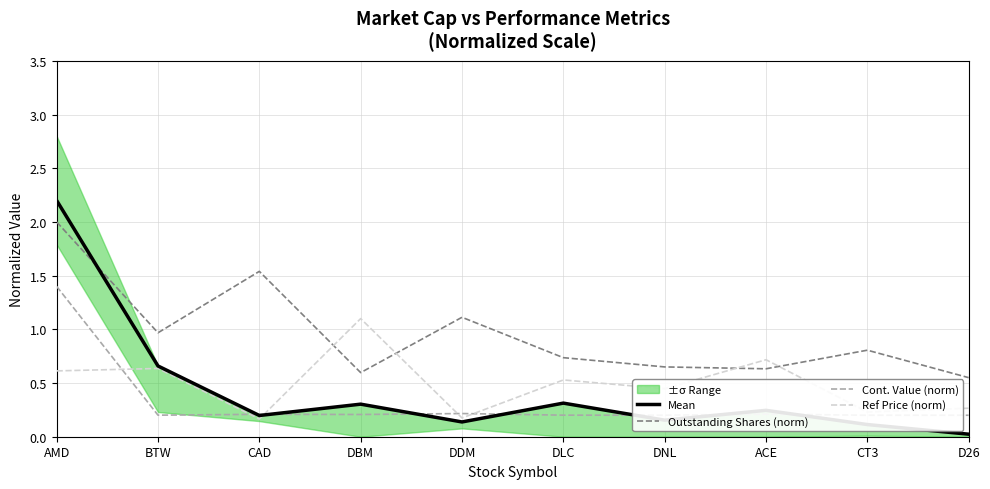

How many interior local peaks does the Mean series have?

3